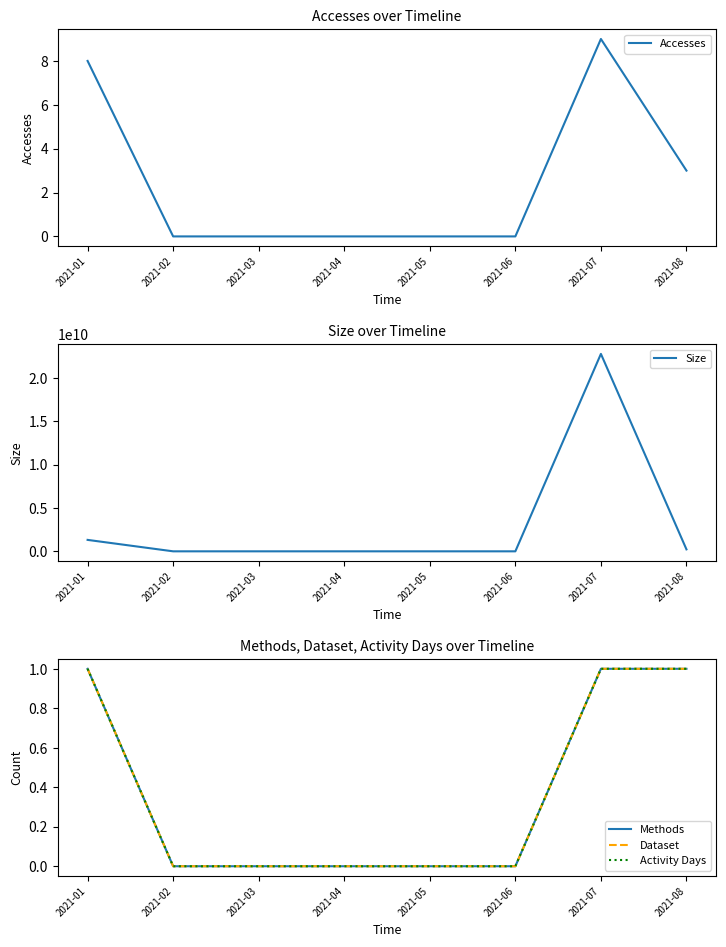

What is the total value across all series at 2021-01?

1320457099